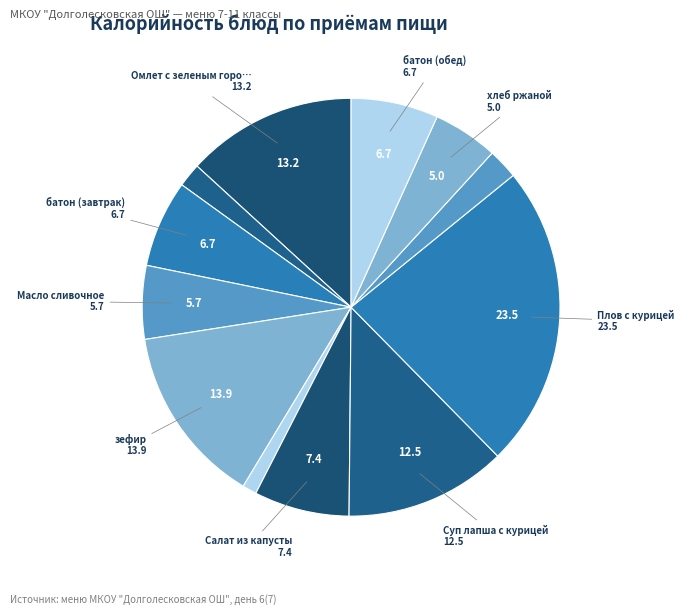

How many slices are in this pie chart?

12